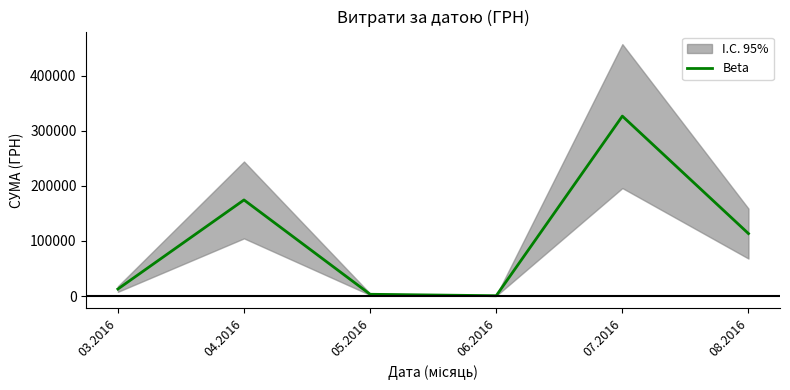

Which label corresponds to the smallest value in the chart?

06.2016